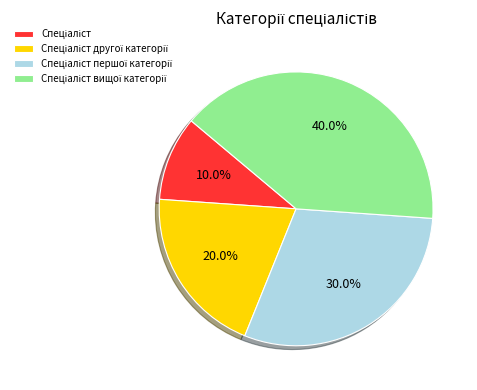

Does any single category account for the majority?

No